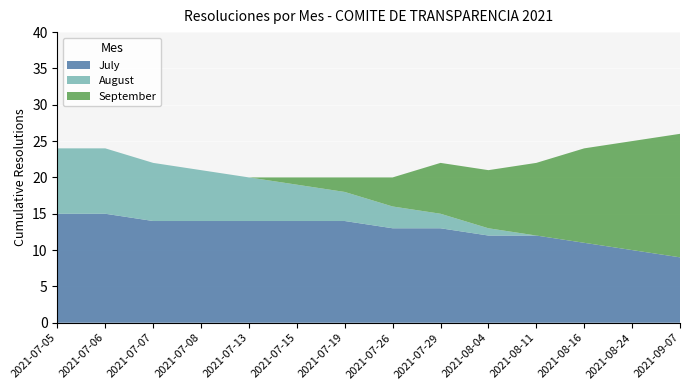

Reading left to right, list all the values displayed in this chart.

July: 2021-07-05=15	2021-07-06=15	2021-07-07=14	2021-07-08=14	2021-07-13=14	2021-07-15=14	2021-07-19=14	2021-07-26=13	2021-07-29=13	2021-08-04=12	2021-08-11=12	2021-08-16=11	2021-08-24=10	2021-09-07=9
August: 2021-07-05=9	2021-07-06=9	2021-07-07=8	2021-07-08=7	2021-07-13=6	2021-07-15=5	2021-07-19=4	2021-07-26=3	2021-07-29=2	2021-08-04=1	2021-08-11=0	2021-08-16=0	2021-08-24=0	2021-09-07=0
September: 2021-07-05=0	2021-07-06=0	2021-07-07=0	2021-07-08=0	2021-07-13=0	2021-07-15=1	2021-07-19=2	2021-07-26=4	2021-07-29=7	2021-08-04=8	2021-08-11=10	2021-08-16=13	2021-08-24=15	2021-09-07=17